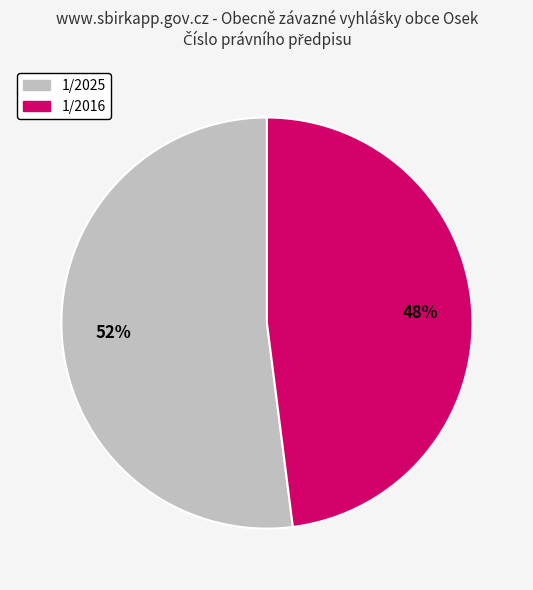

To the nearest percent, what percentage of the pie is 1/2016?

48%